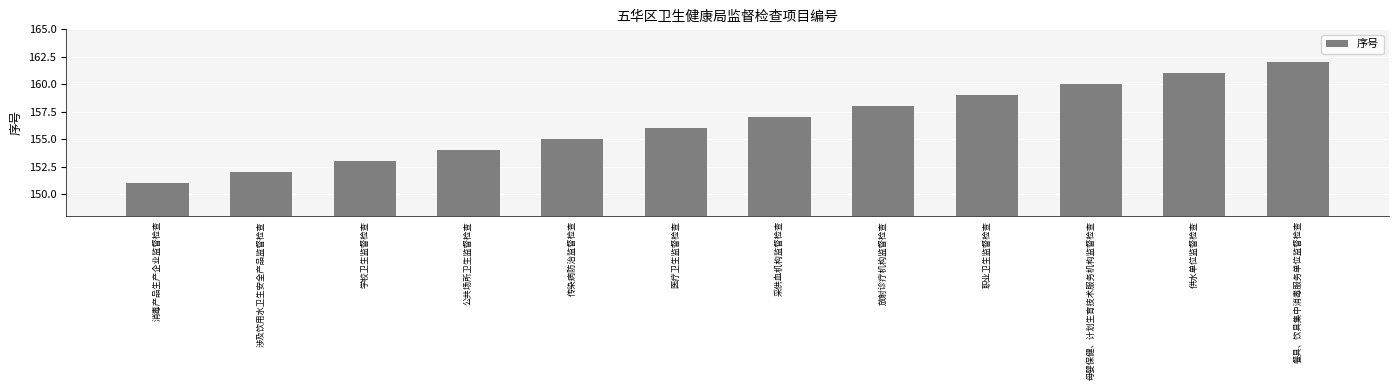

What is the change in value from 职业卫生监督检查 to 餐具、饮具集中消毒服务单位监督检查?

+3